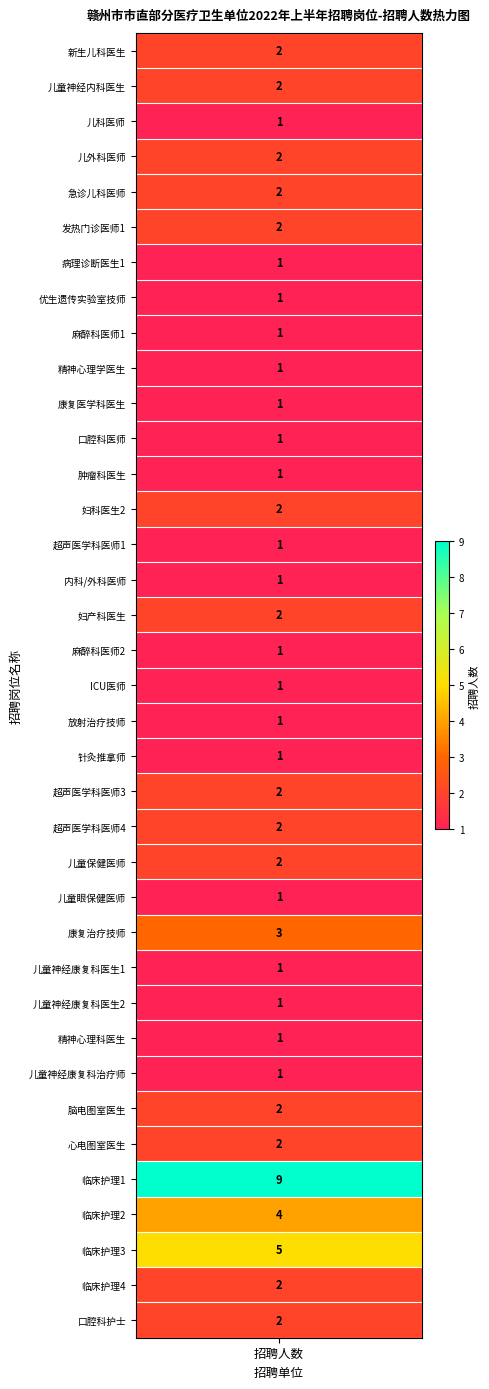

The chart shows a value of 1 at 12. True or false?

True